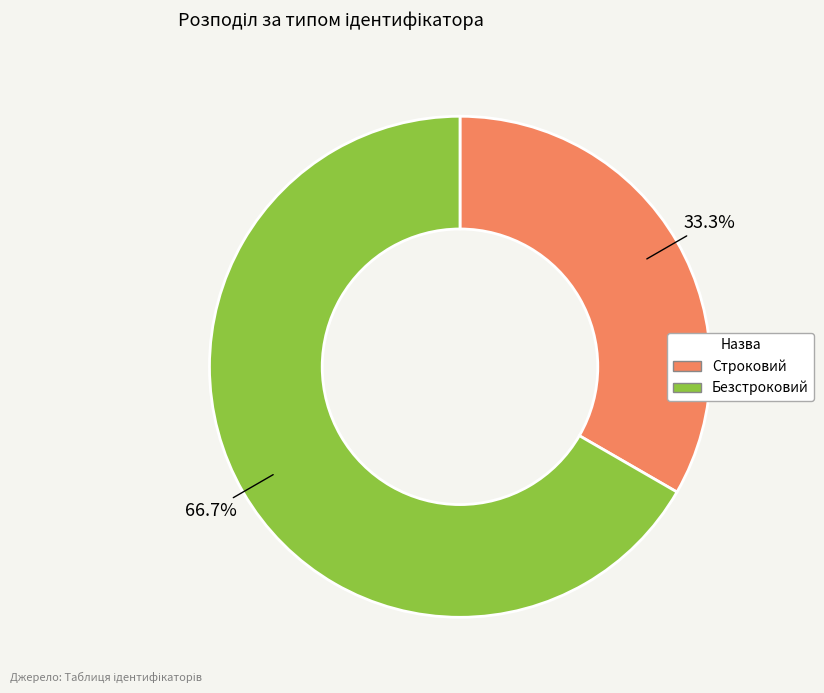

Is there a majority slice in this chart?

Yes